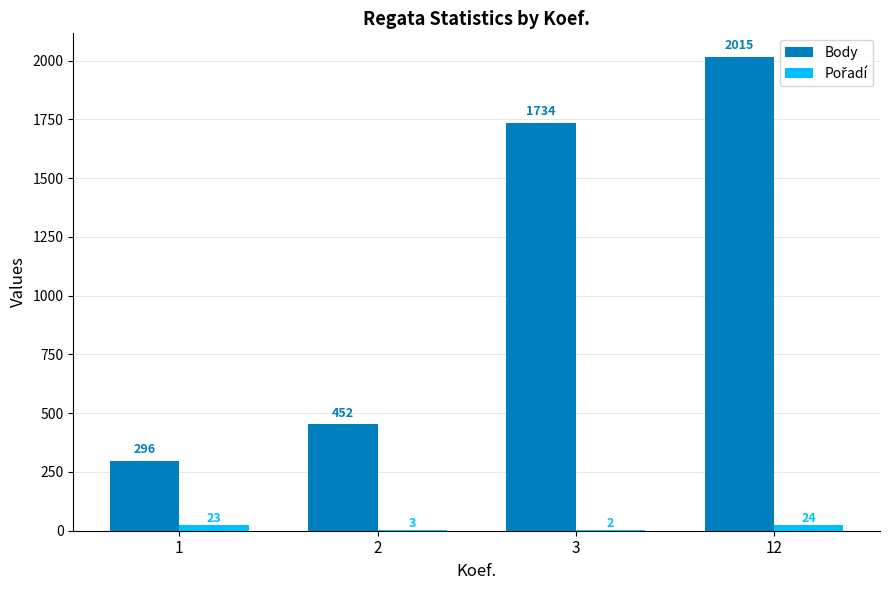

How many categories are shown in the chart?

4